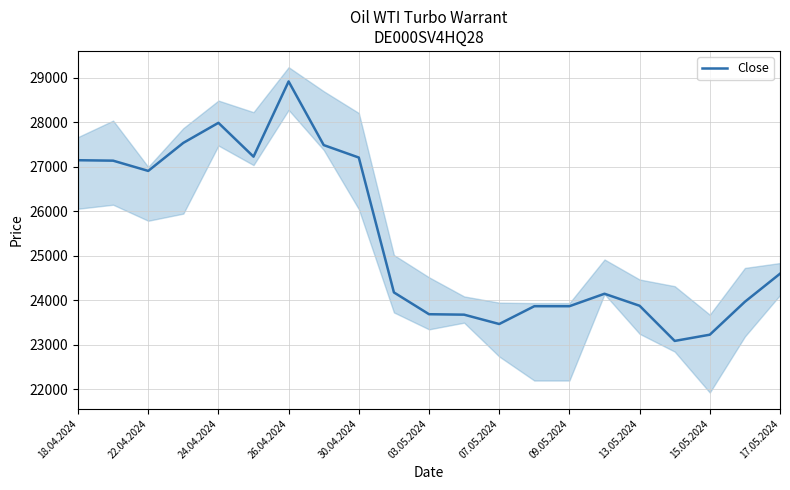

True or false: Close has a value of 43182 at 26.04.2024.

False